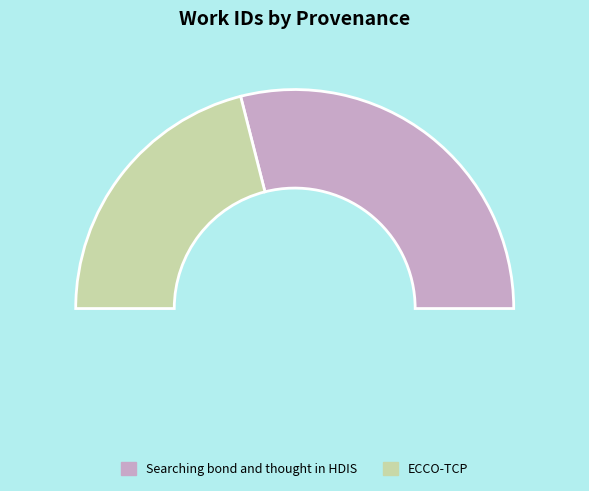

What is the smallest slice in the pie chart?

ECCO-TCP